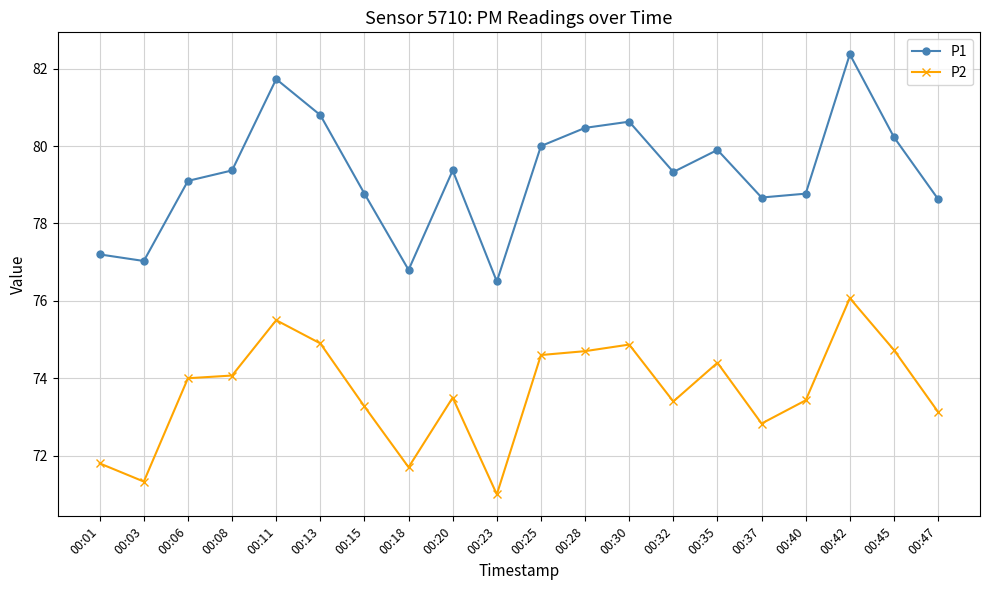

Is this an area chart (filled region under the line)?

No